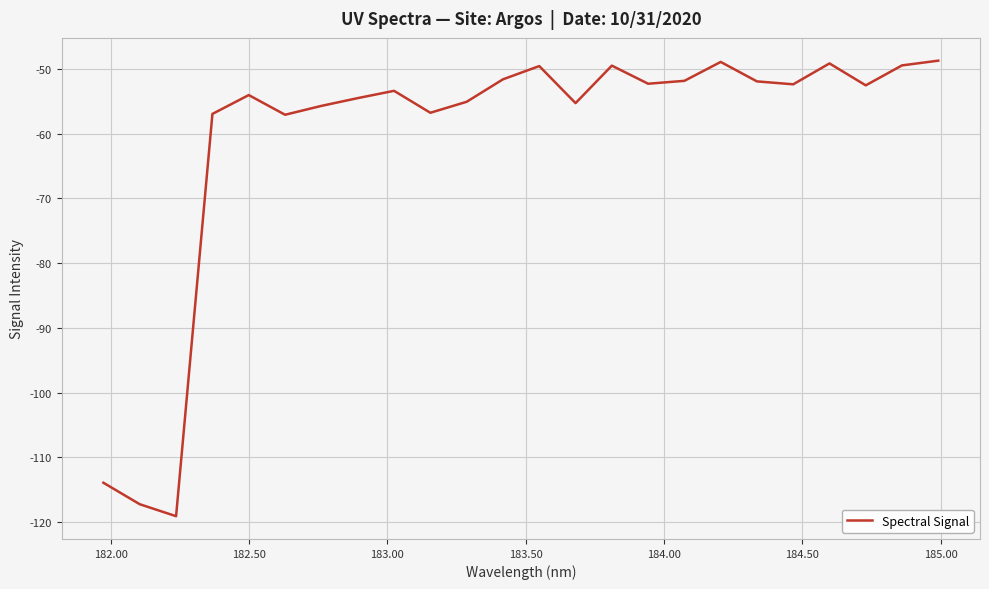

How many lines are shown in the chart?

1